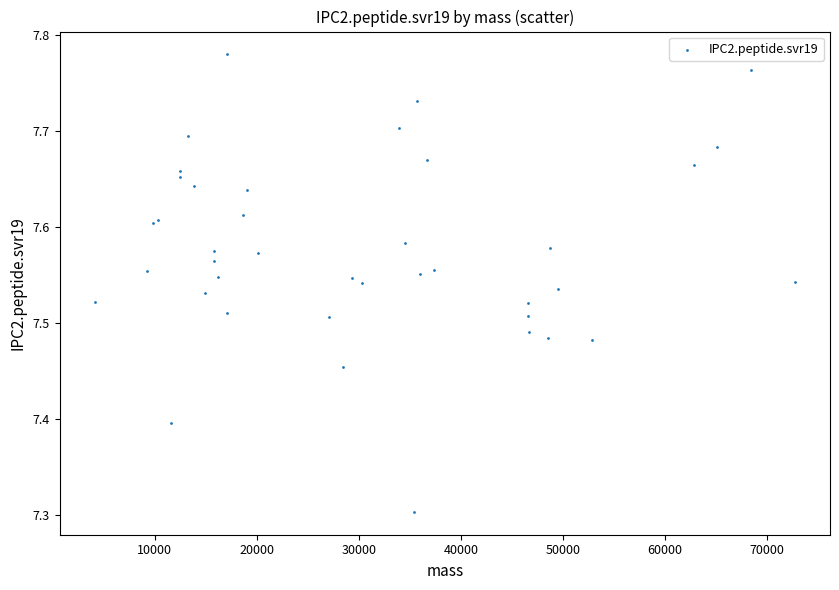

What Y value in the scatter plot is closest to 7?

7.3